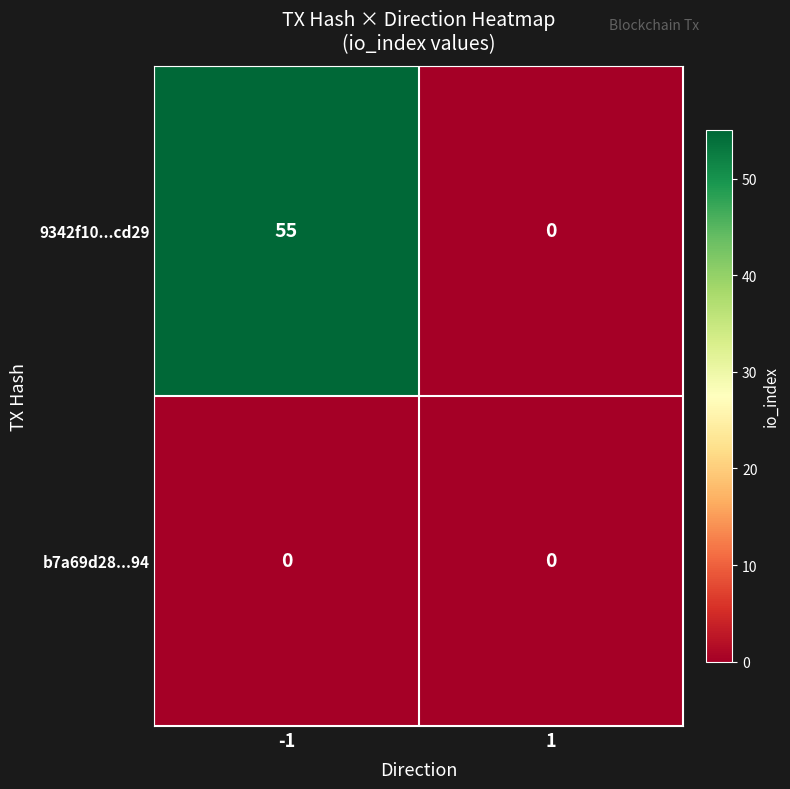

Between -1 and 1, which series saw the biggest shift?

9342f10...cd29